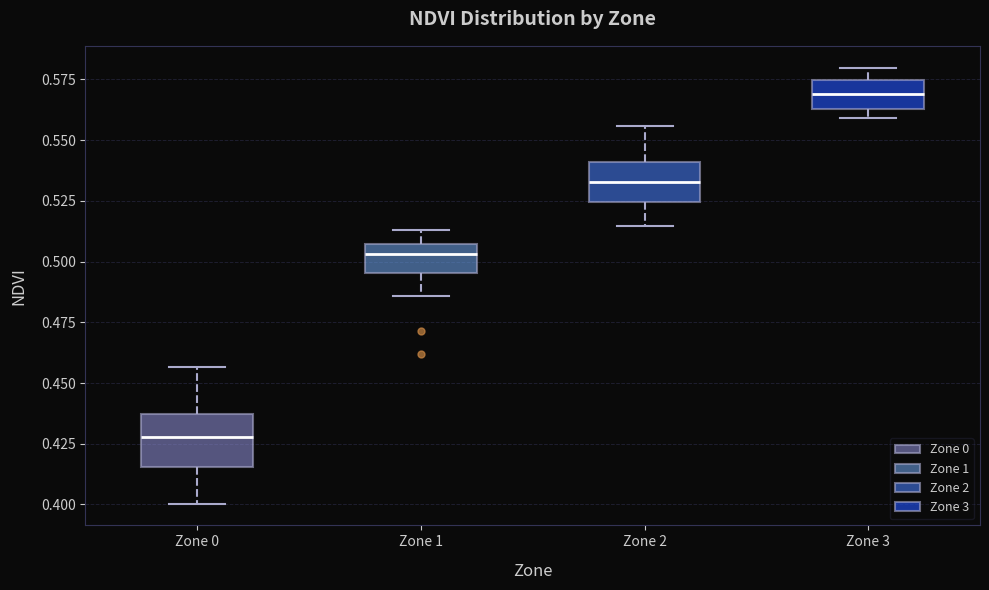

Reading left to right, transcribe this box plot: for each box, give where its median line is, the range the box spans, and where its two whiskers end, as read against the y-axis. The values are not printed on the chart, so give them approximately, as read against the axis.

Zone 0: median 0.430, box 0.415 to 0.435, whiskers 0.400 to 0.455
Zone 1: median 0.505 (just below the box's upper edge), box 0.495 to 0.505, whiskers 0.485 to 0.515
Zone 2: median 0.535, box 0.525 to 0.540, whiskers 0.515 to 0.555
Zone 3: median 0.570, box 0.565 to 0.575, whiskers 0.560 to 0.580